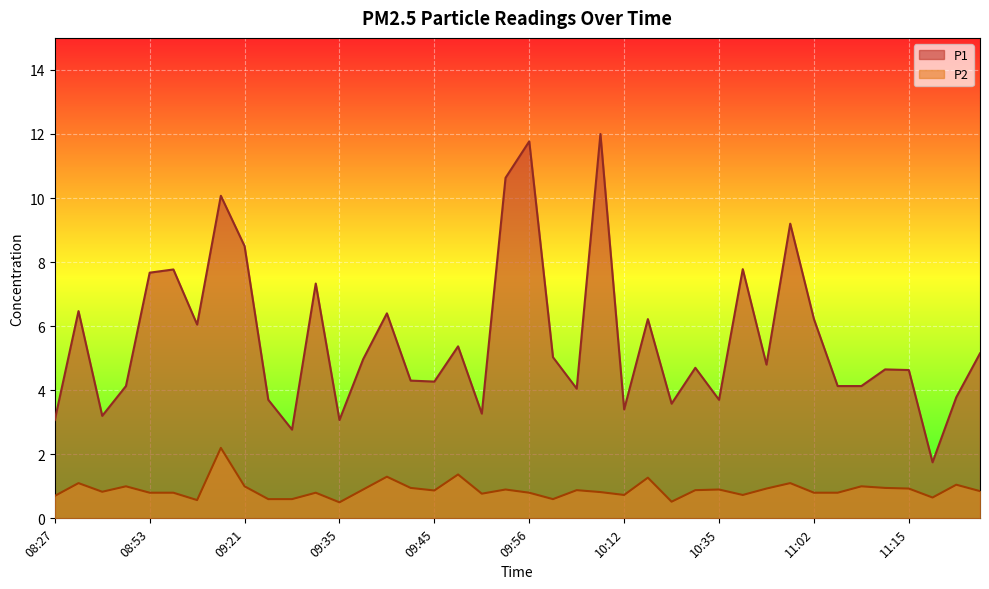

At how many categories does at least one series exceed 1?

40